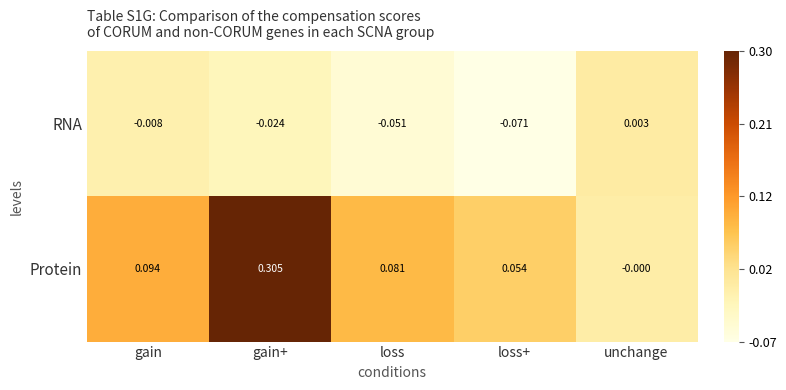

Is the value of RNA at unchange greater than the value of Protein at unchange?

Yes